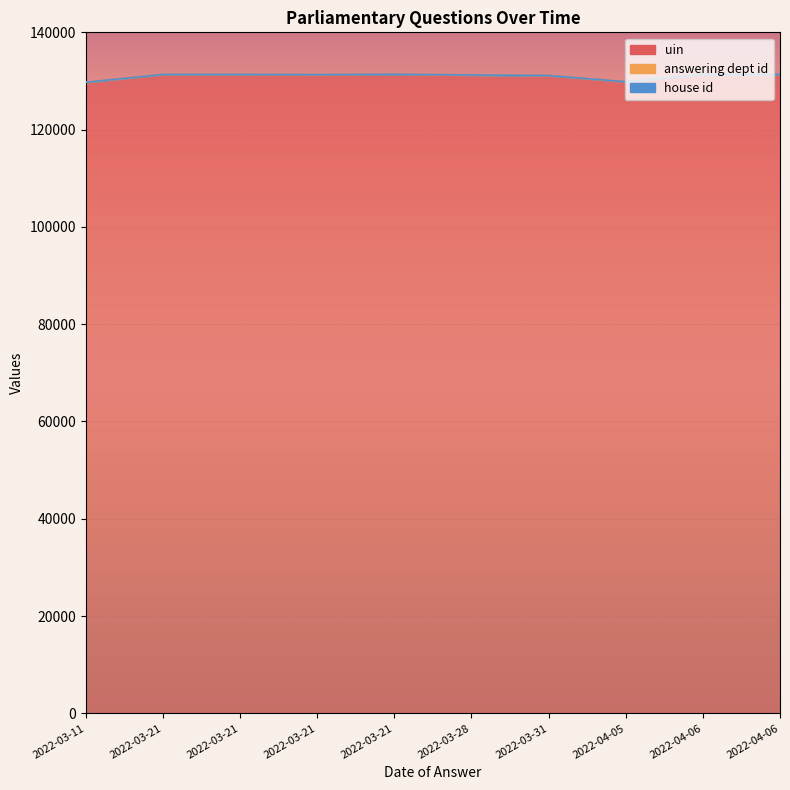

At which category is the sum across all series the highest?

2022-04-06